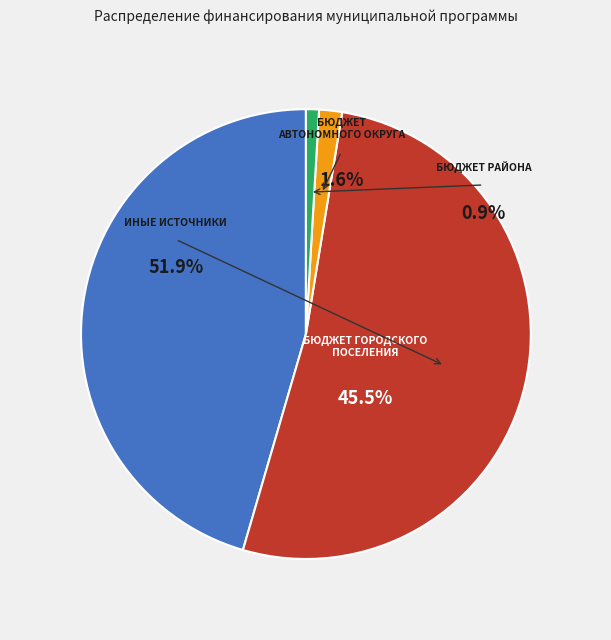

Rank the categories by value from highest to lowest.

иные источники, бюджет городского поселения, бюджет автономного округа, бюджет района